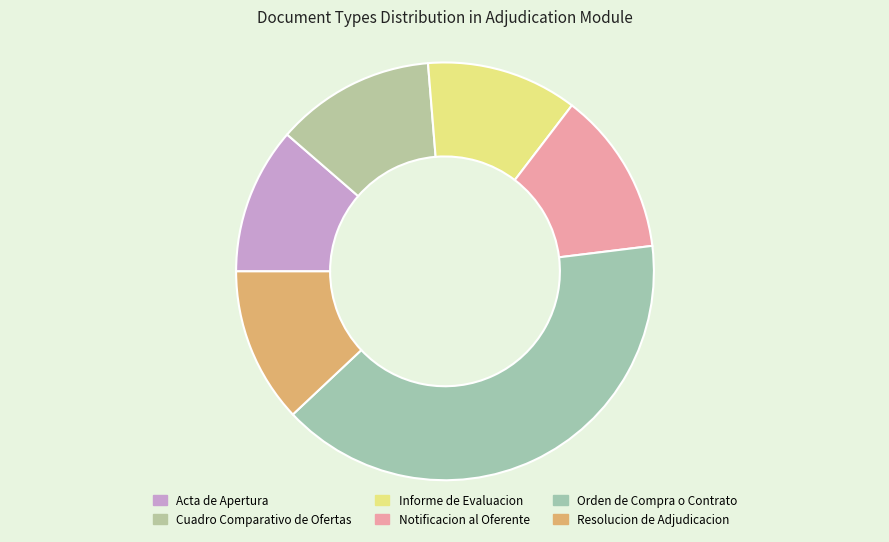

True or false: Notificacion al Oferente accounts for 13% of the total.

True